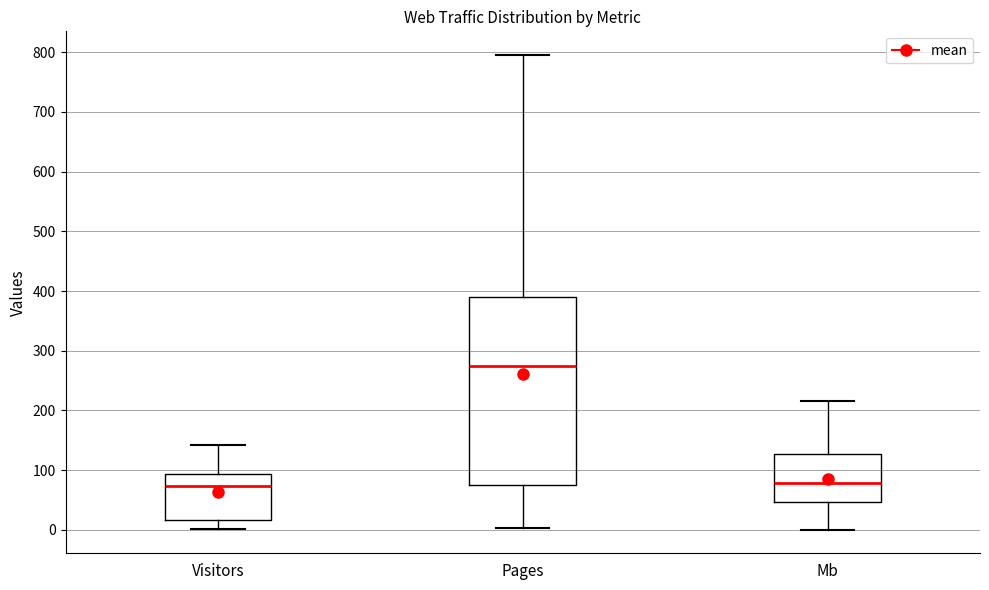

Where is the lower edge of the box for Visitors on the y-axis? The values are not printed on the chart, so give them approximately, as read against the axis.

20